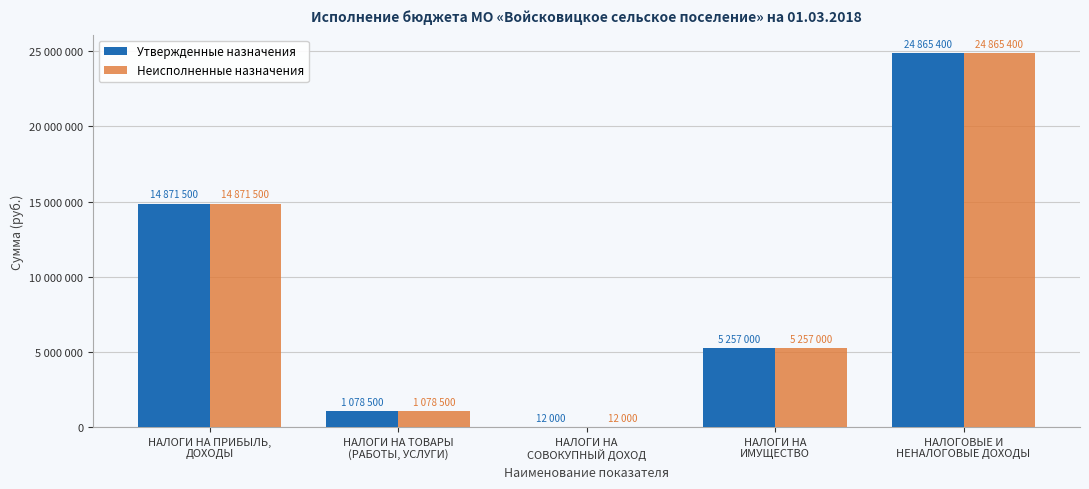

Which category has the lowest value across all series?

НАЛОГИ НА
СОВОКУПНЫЙ ДОХОД